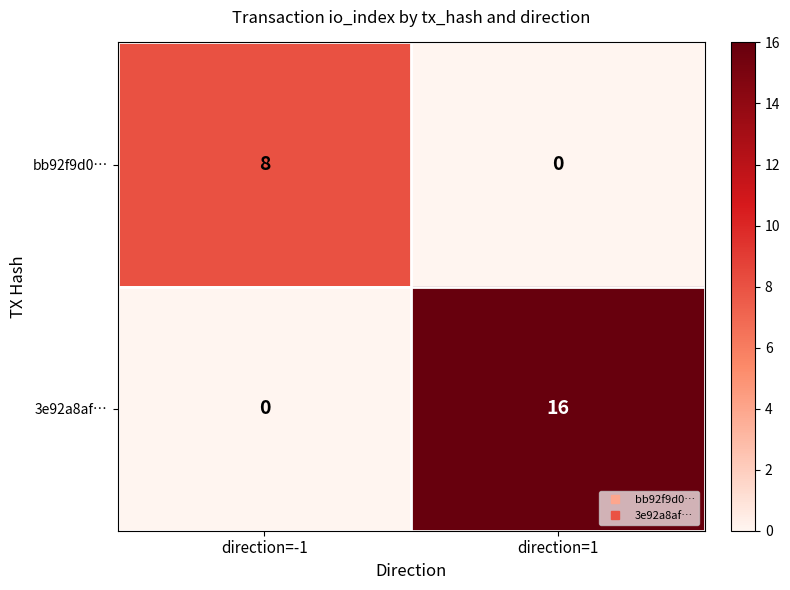

At which label is 3e92a8af… closest to 8?

direction=-1